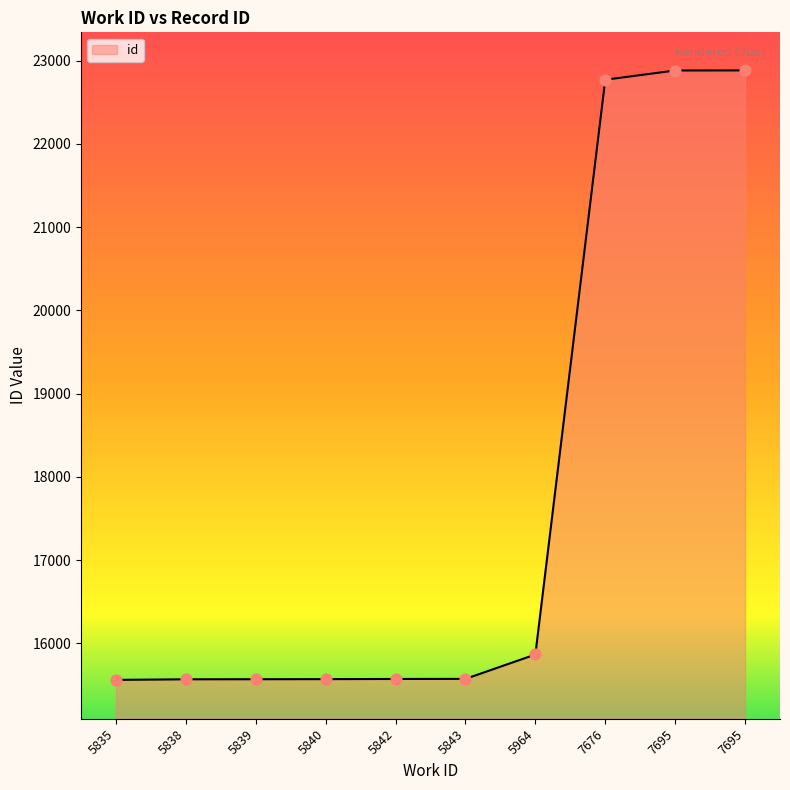

How many lines are shown in the chart?

1